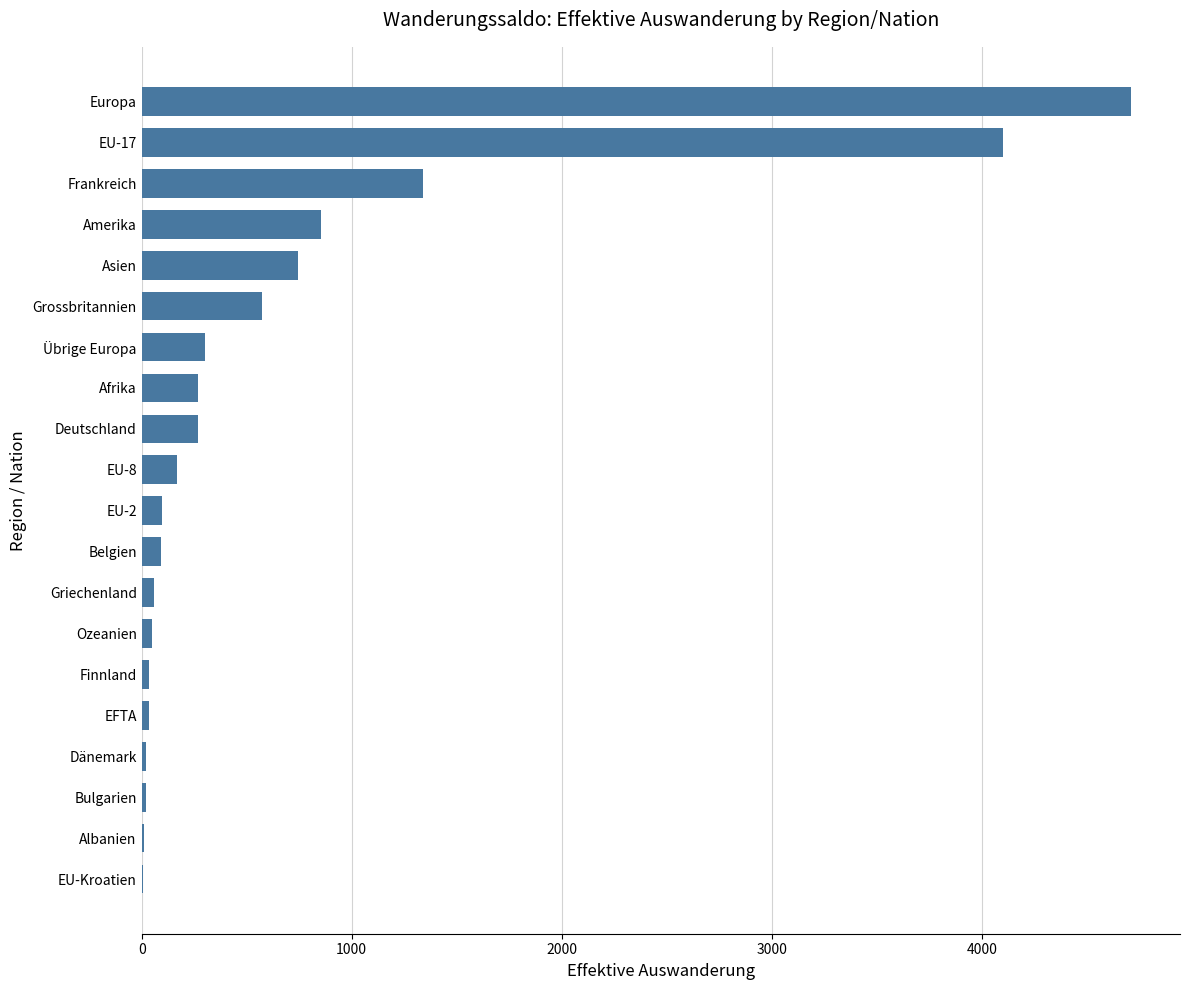

How many distinct data groups are displayed?

1